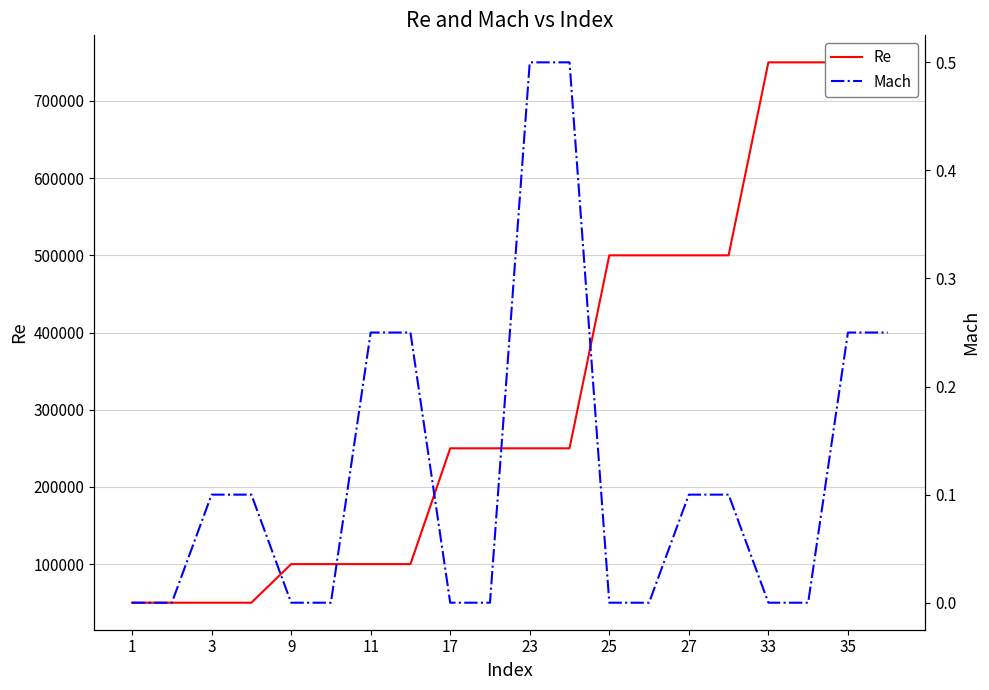

What is the difference between the highest and lowest values at 35?

250000.0